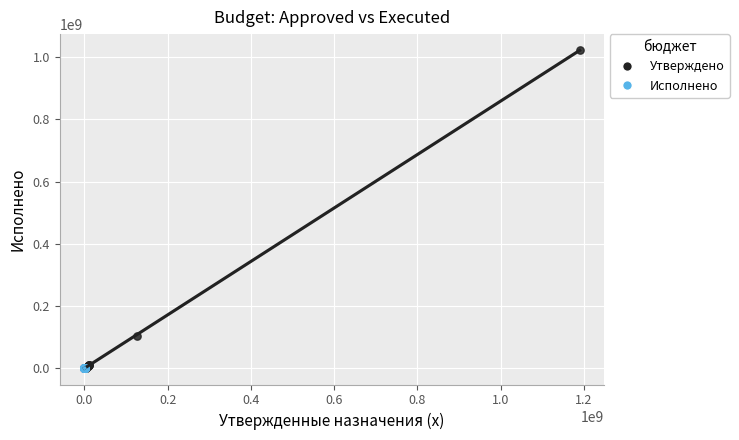

Which series reaches the maximum Y coordinate?

Утверждено